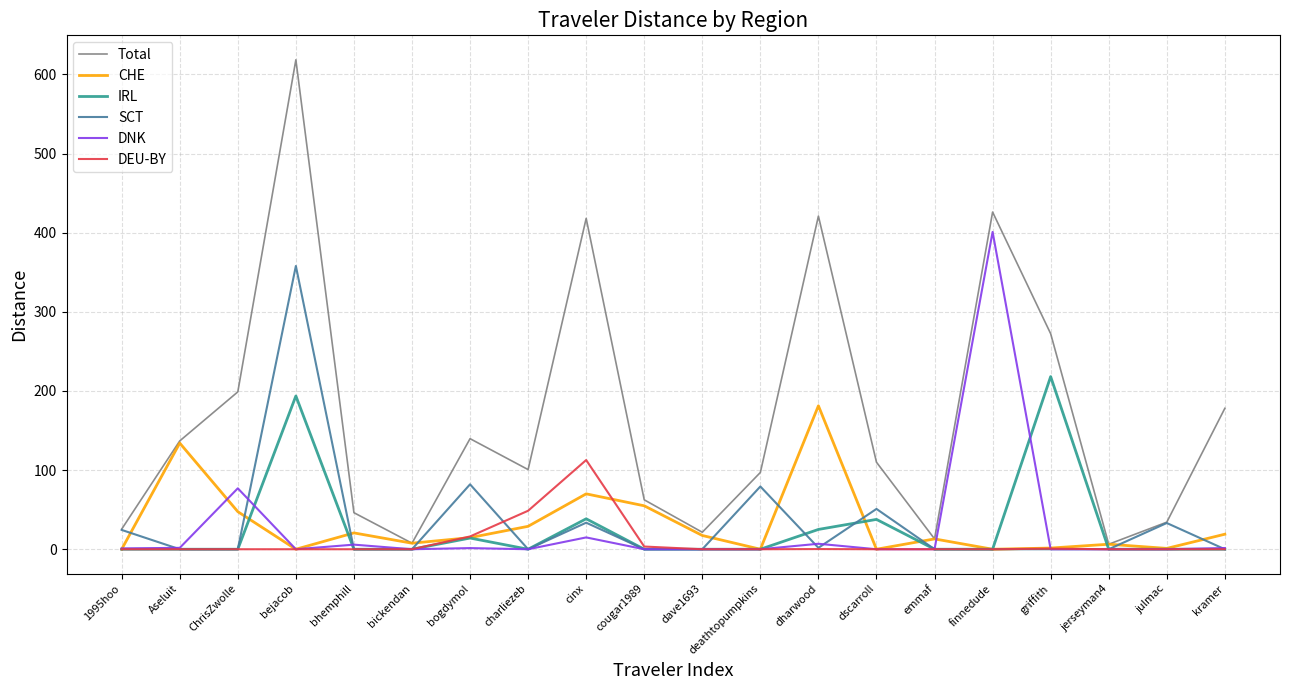

What value does the SCT series have at 1995hoo?

24.4